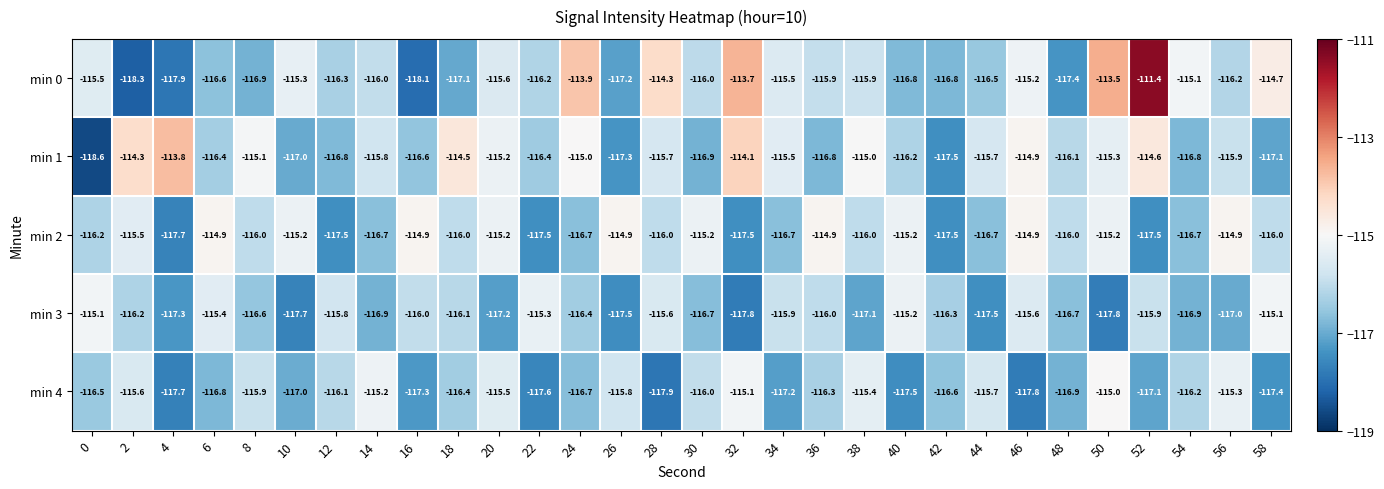

How many distinct data groups are displayed?

5